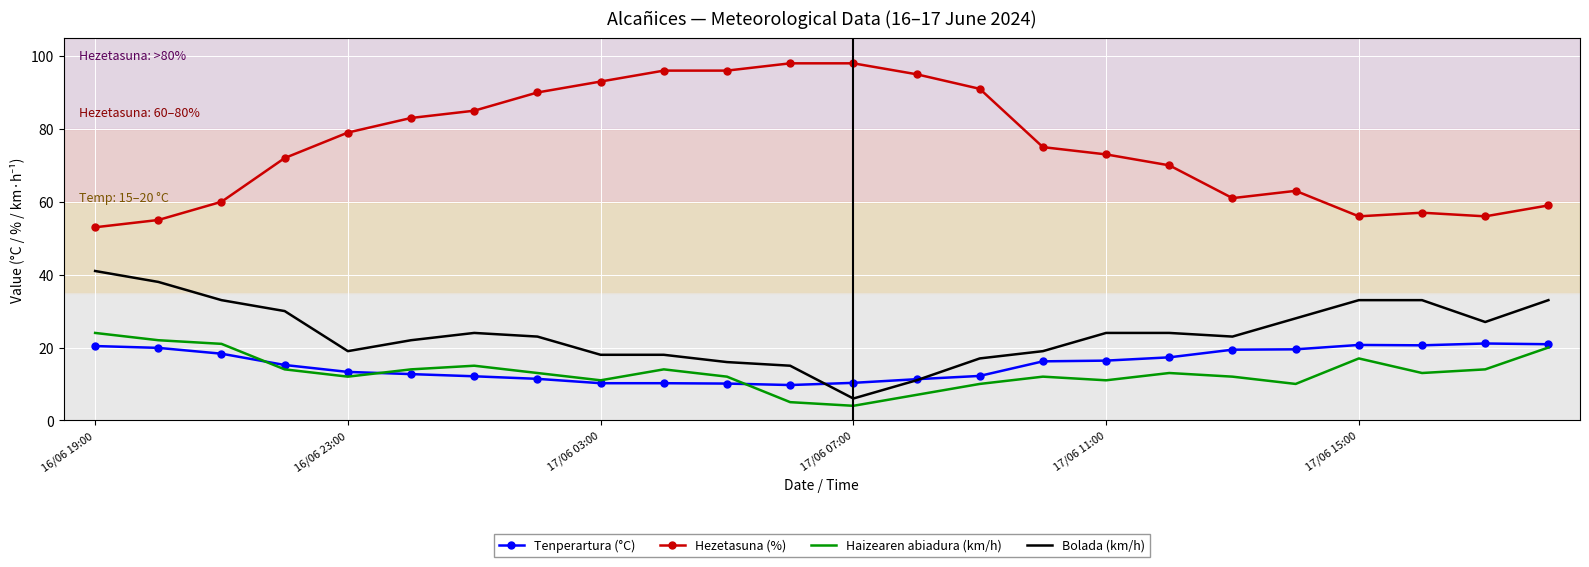

What is the highest value of the Tenperartura (°C) series?

21.1